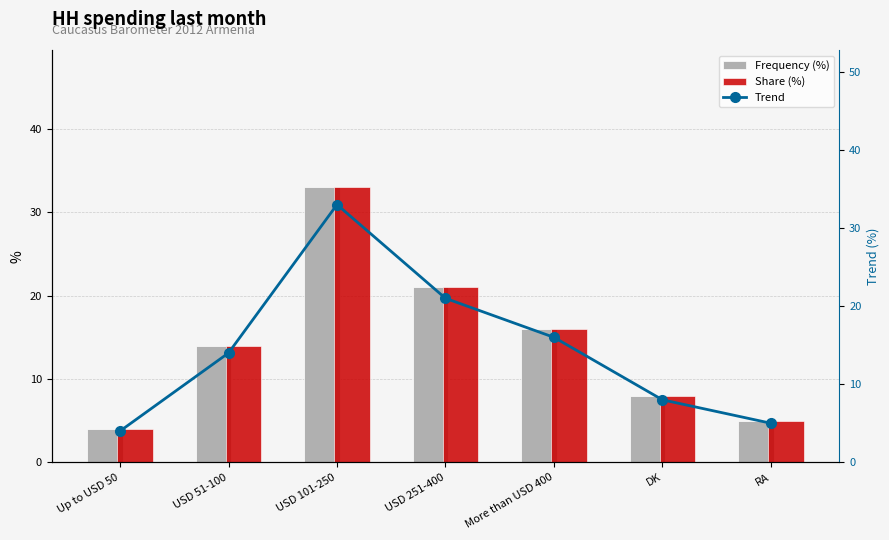

At which category is the sum across all series the highest?

USD 101-250